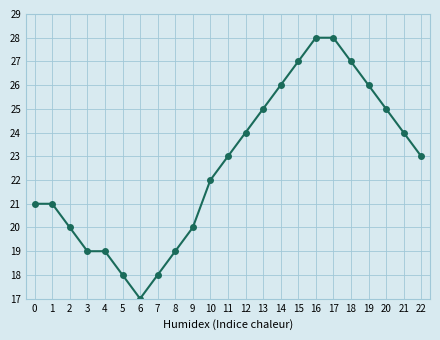

What is the difference between the maximum and minimum values?

11